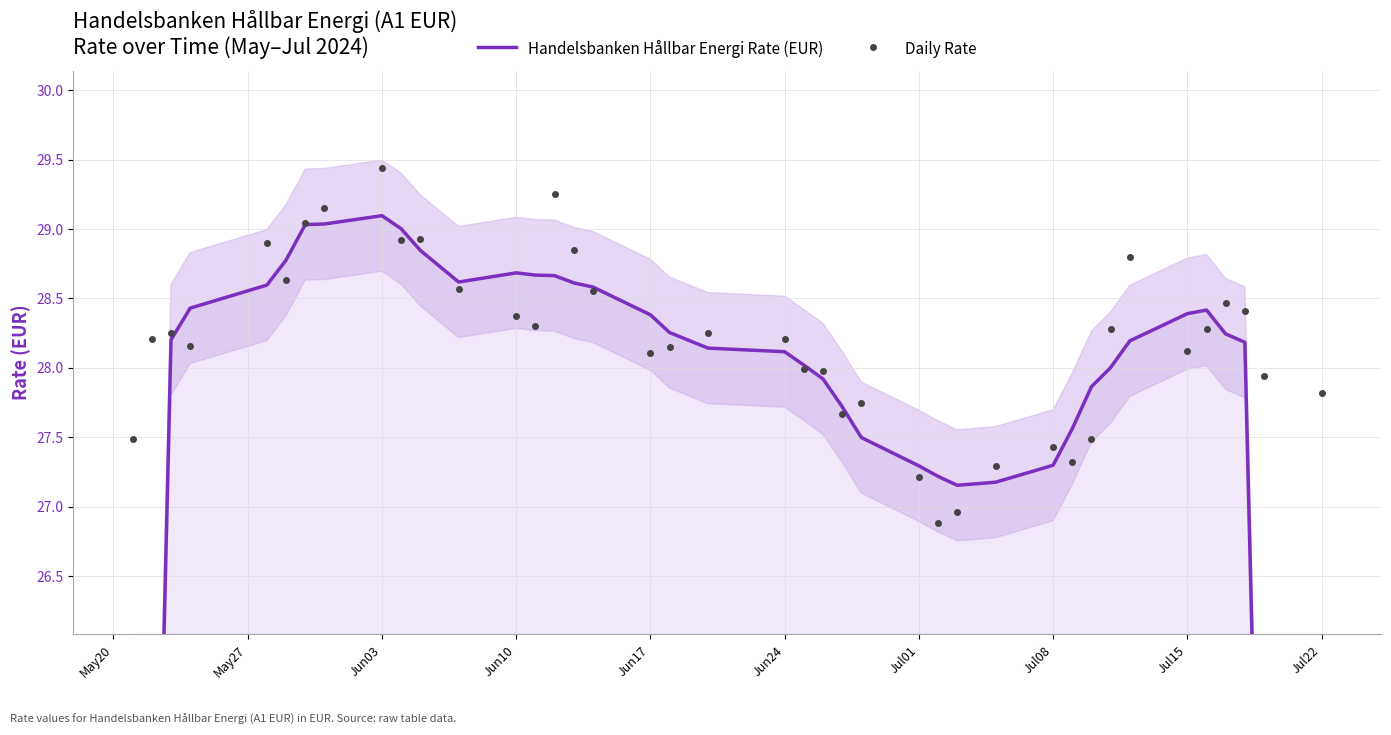

What is the highest value of the Daily Rate series?

29.4